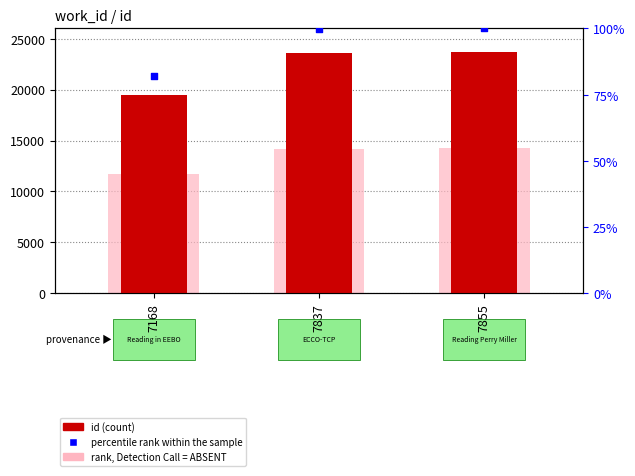

At which category is the sum across all series the highest?

7855